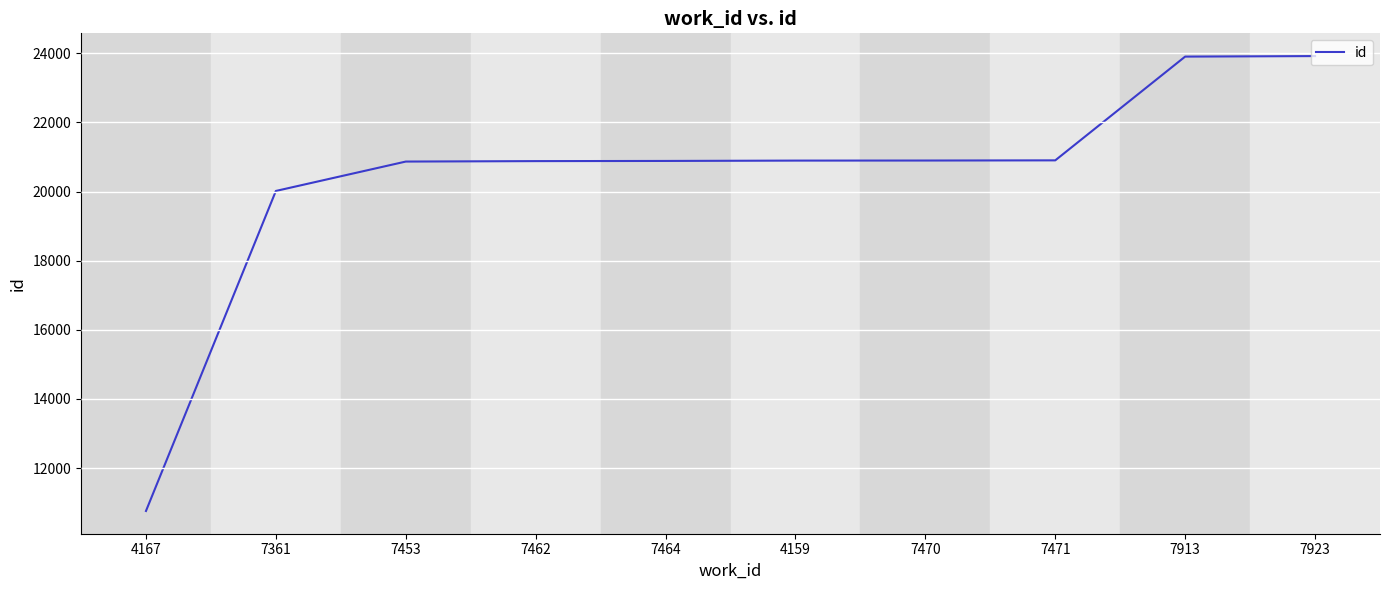

What is the difference between the maximum and minimum values?

13157